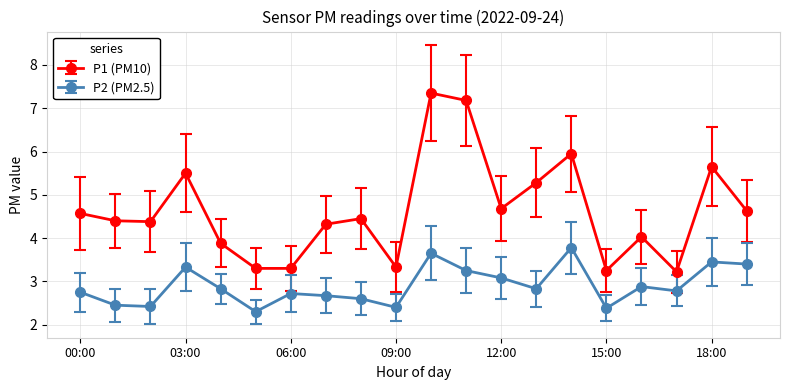

What are all the series names shown in the legend?

P1 (PM10), P2 (PM2.5)